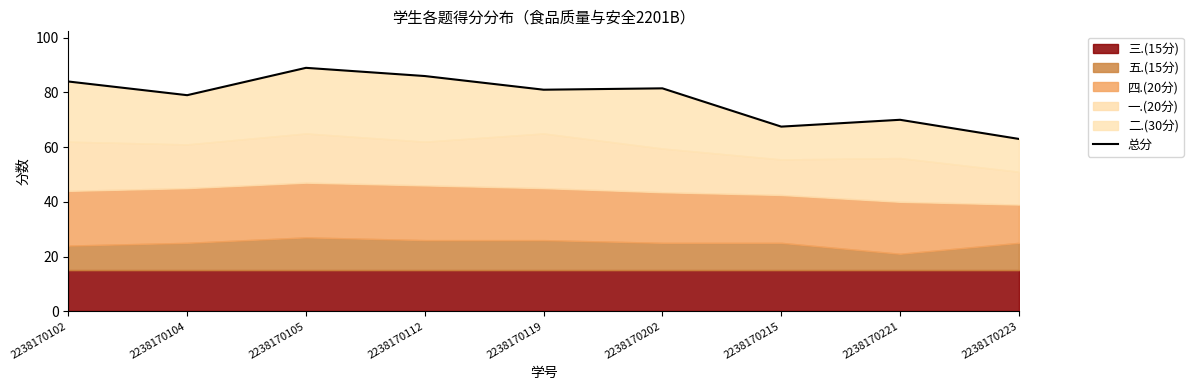

Where does the data first go above 81?

2238170102